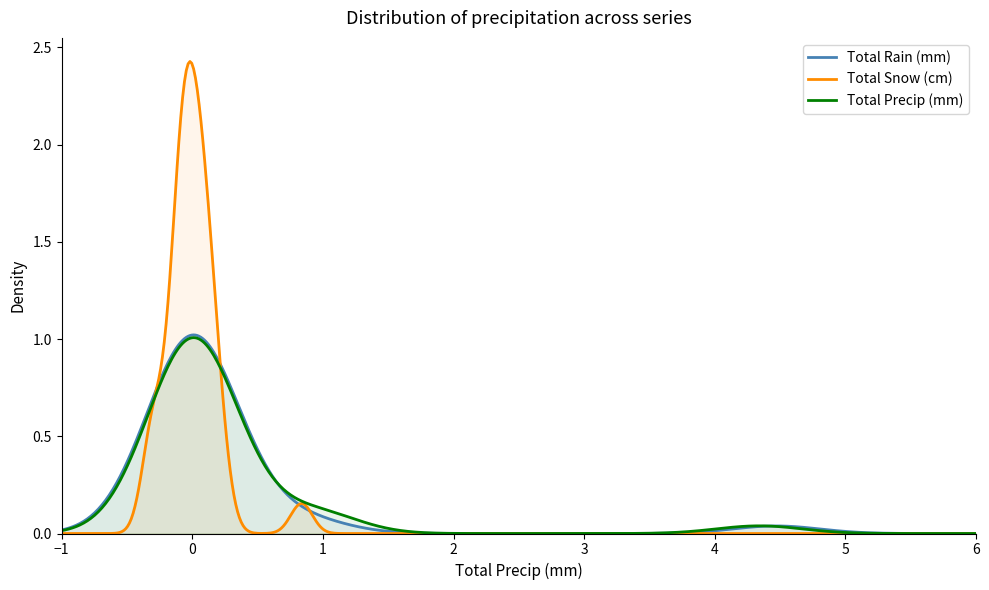

List the series in order of their overall mean, highest first.

Total Snow (cm), Total Precip (mm), Total Rain (mm)